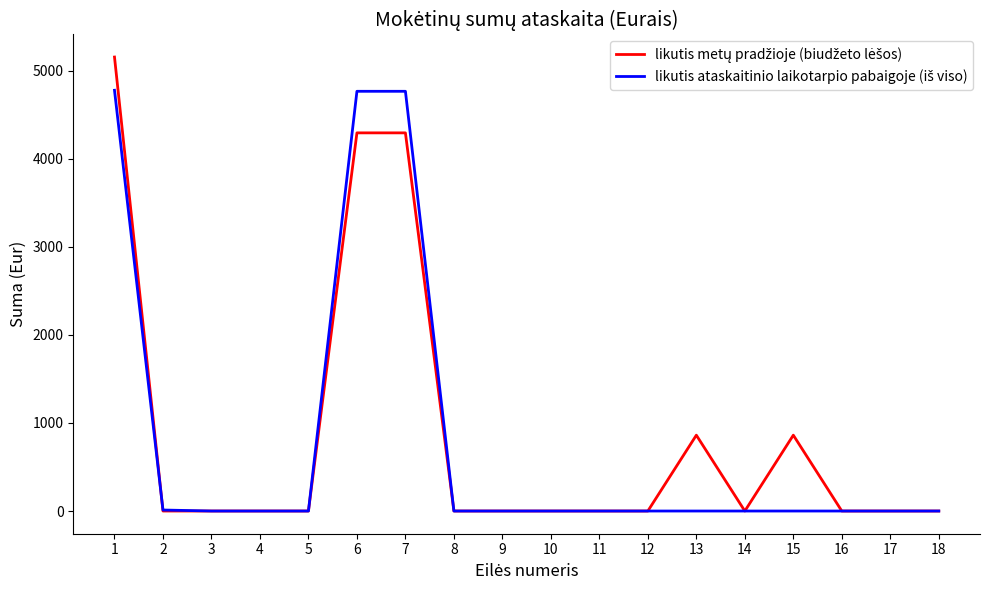

What is the total value across all series at 13?

861.1